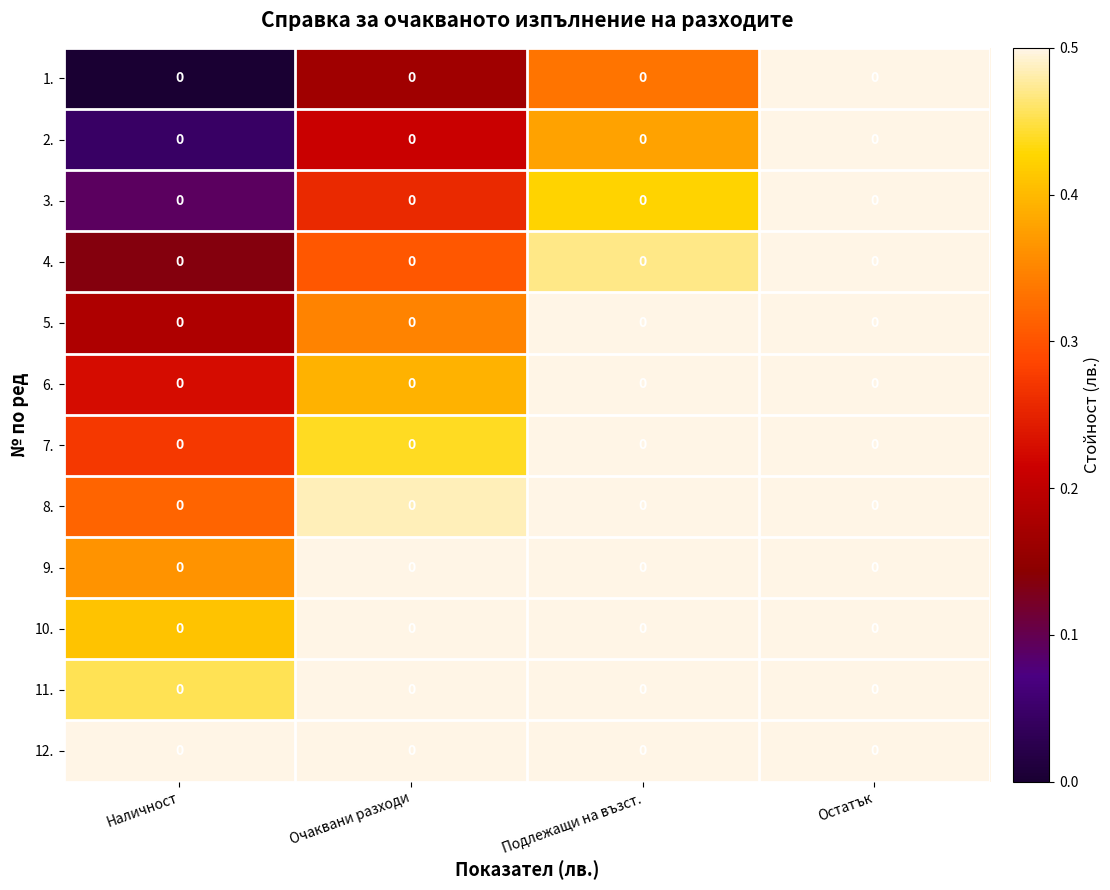

What is the sum of the 8. values at Подлежащи на възст. and Очаквани разходи?

1.1